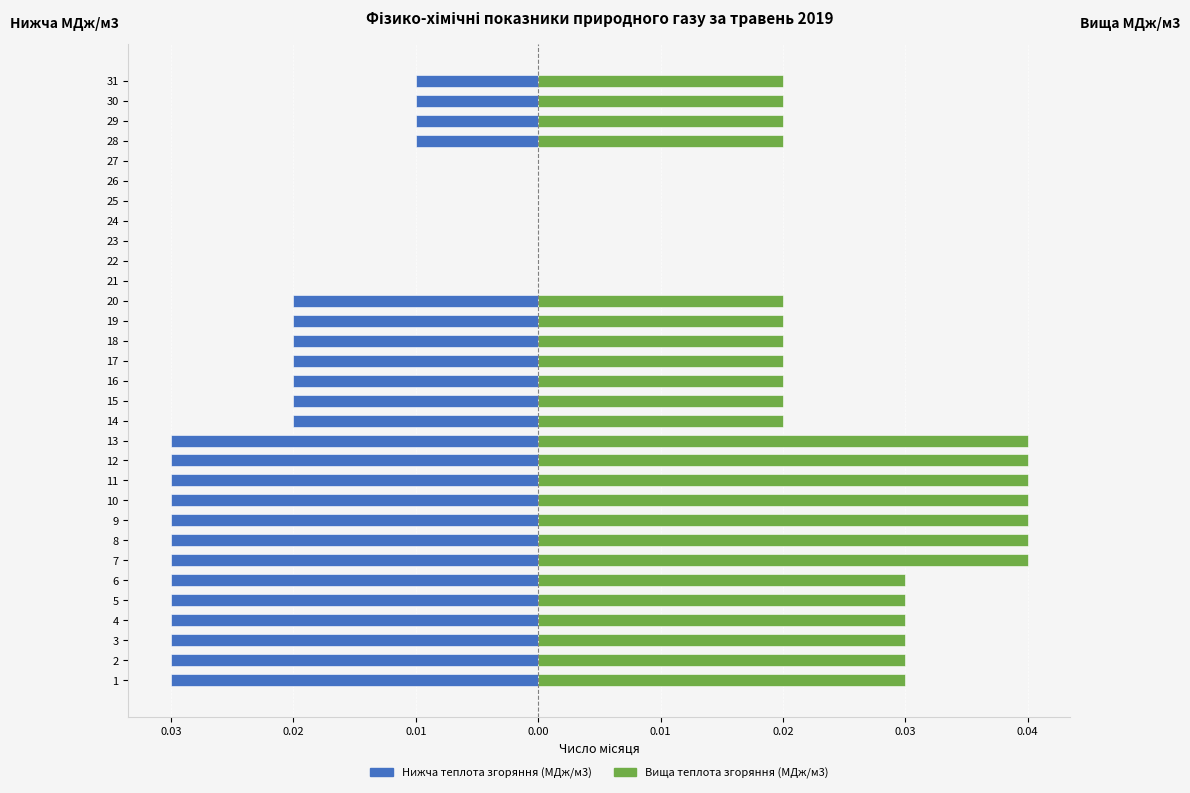

The value of Нижча теплота згоряння (МДж/м3) at 15 is -0.0. True or false?

False